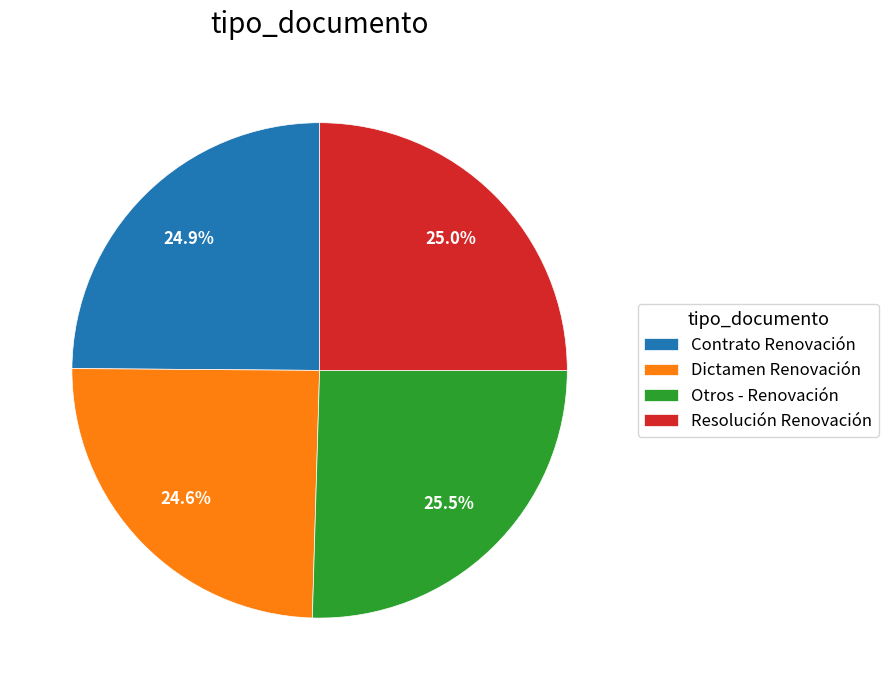

What percentage is NOT represented by Contrato Renovación?

75.1%